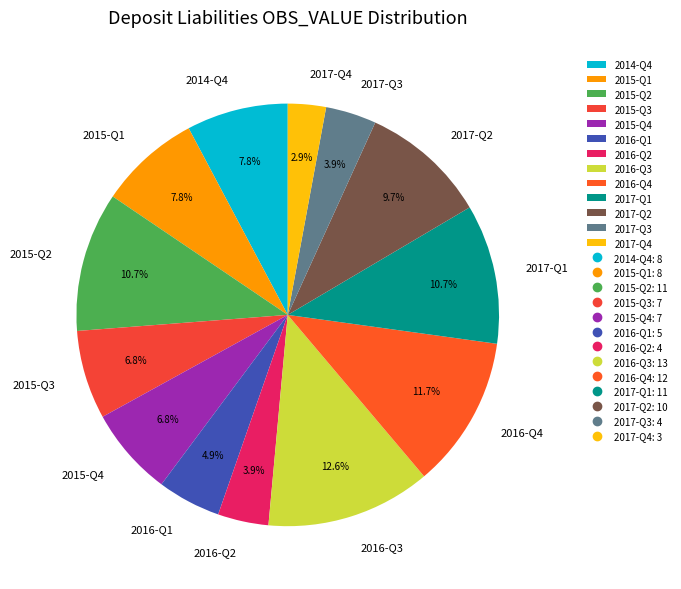

Is there a majority slice in this chart?

No